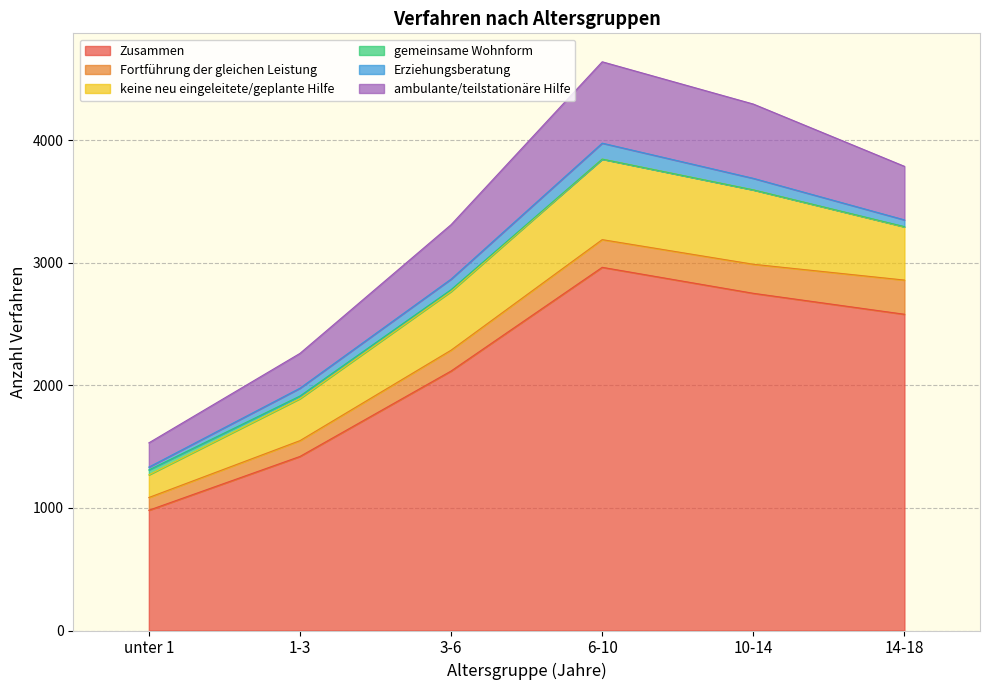

Is it true that Zusammen equals 1826 at 10-14?

False